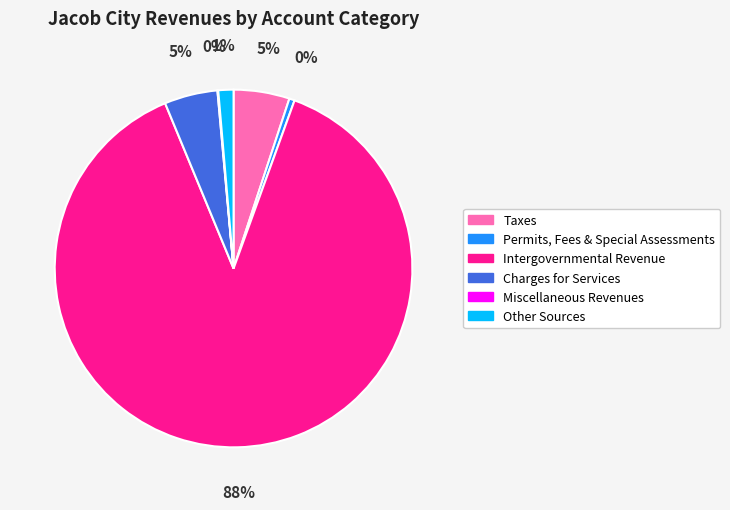

Is it true that Charges for Services is 5% of the pie?

True